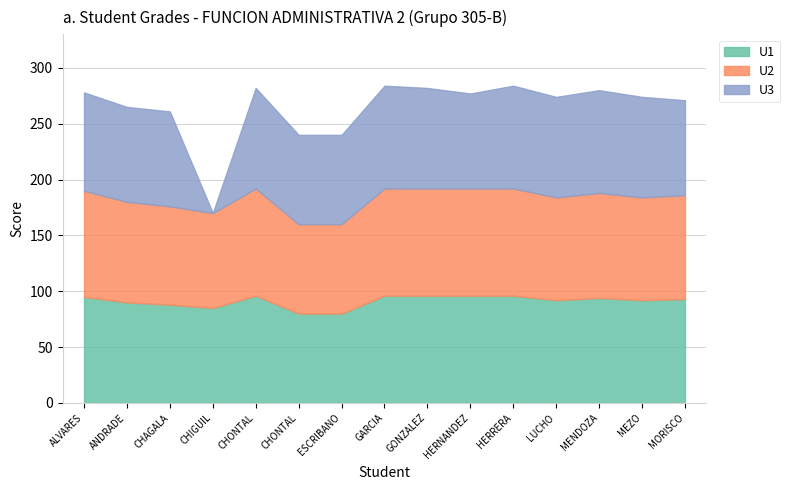

Reading left to right, transcribe all the data shown in this chart.

U1: 95	90	88	85	96	80	80	96	96	96	96	92	94	92	93
U2: 95	90	88	85	96	80	80	96	96	96	96	92	94	92	93
U3: 88	85	85	0	90	80	80	92	90	85	92	90	92	90	85